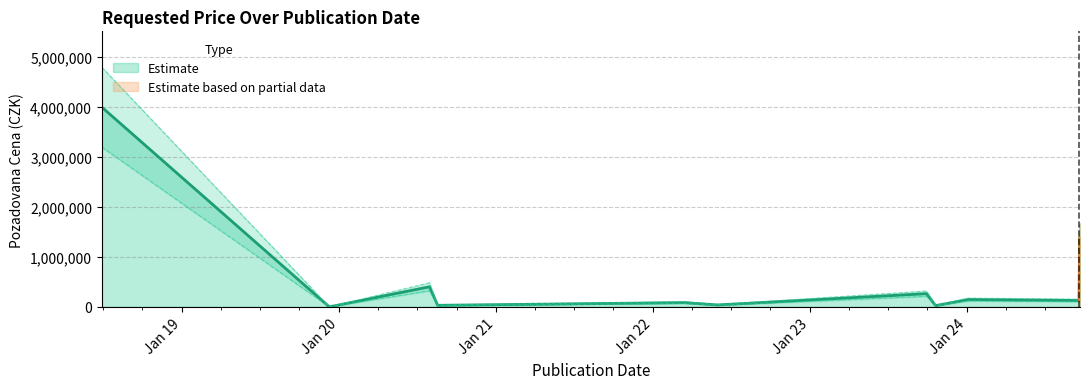

What is the change in value from 2020-07-30 to 2020-08-18?

-371420